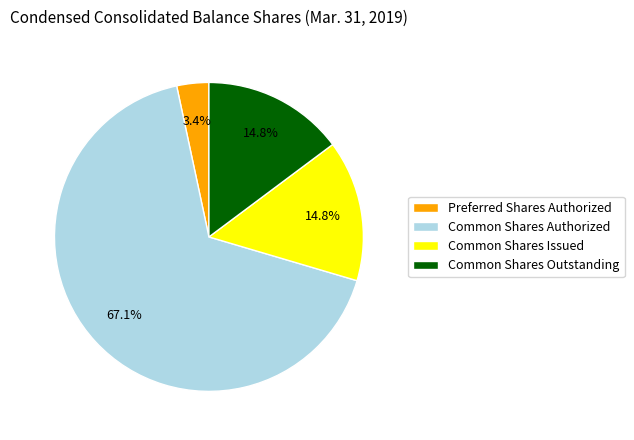

What is the smallest slice in the pie chart?

Preferred Shares Authorized